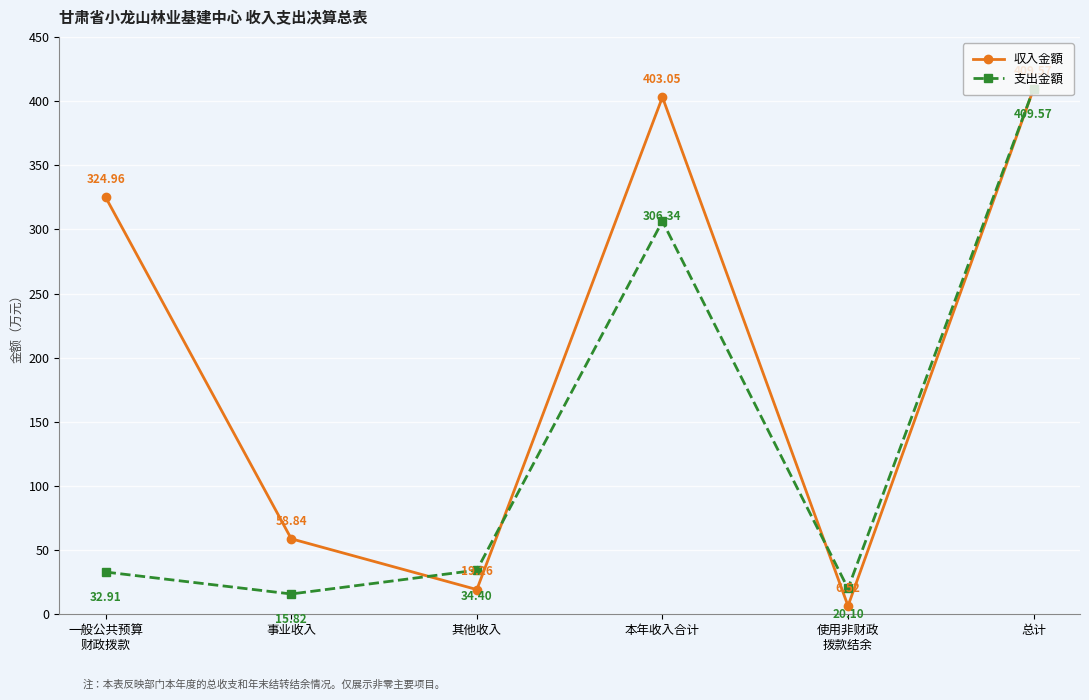

Where is the first local minimum for 収入金額?

其他收入